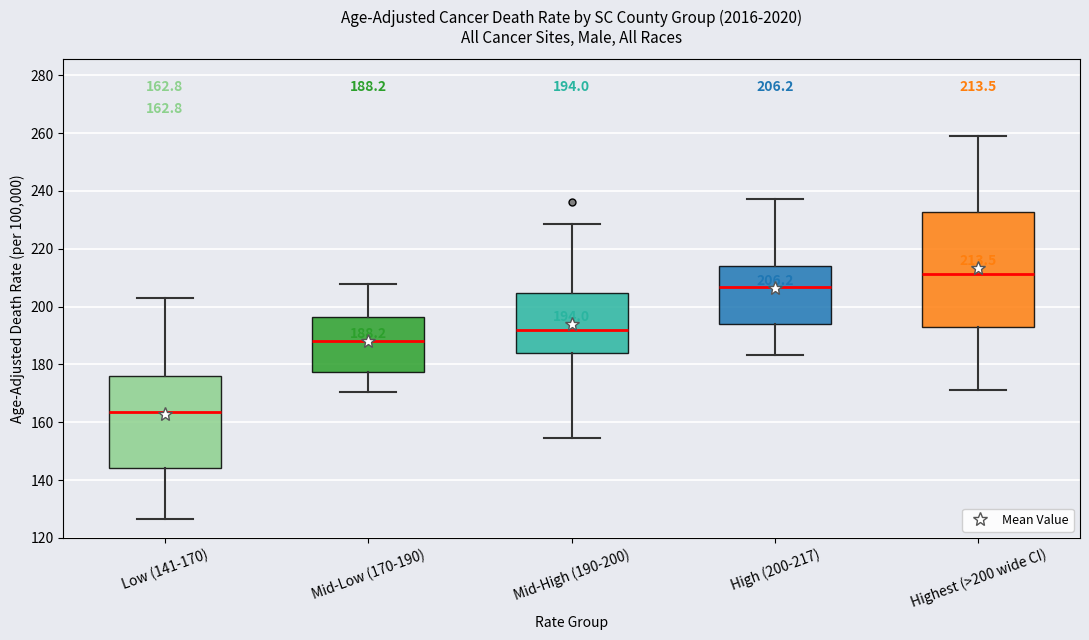

Which box has the highest median line?

Highest (>200 wide CI)